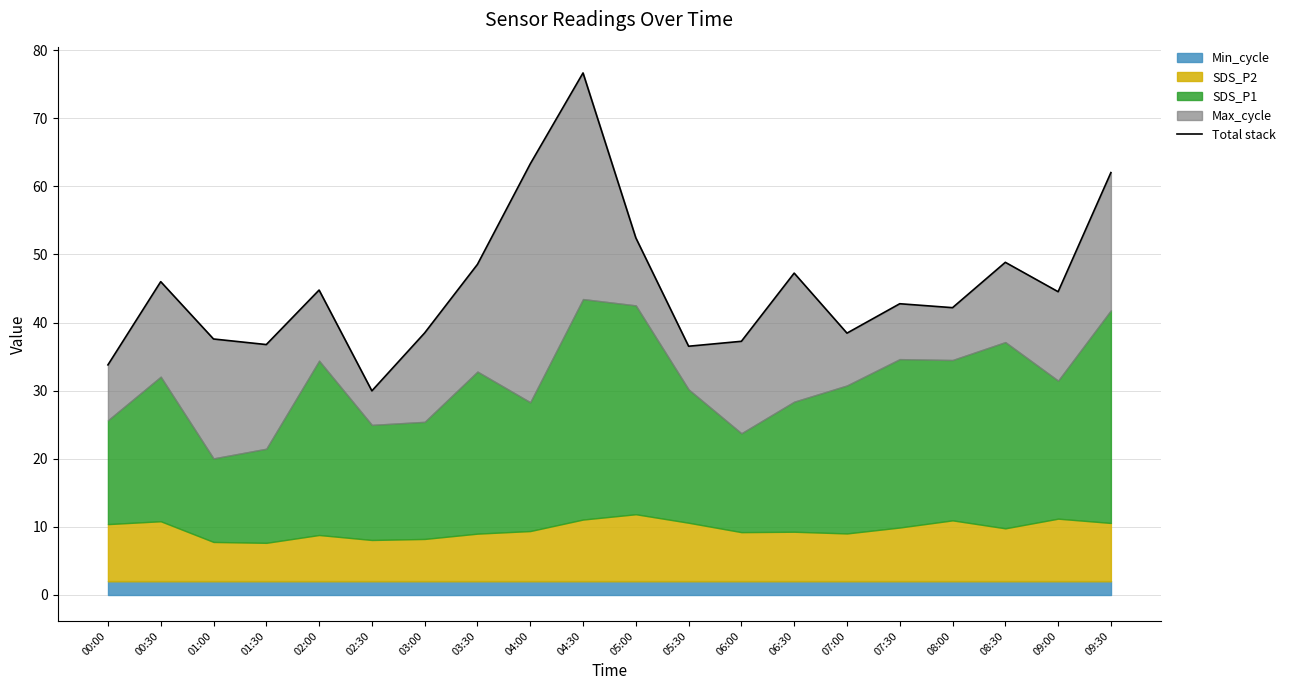

How many data points are less than 44?

10